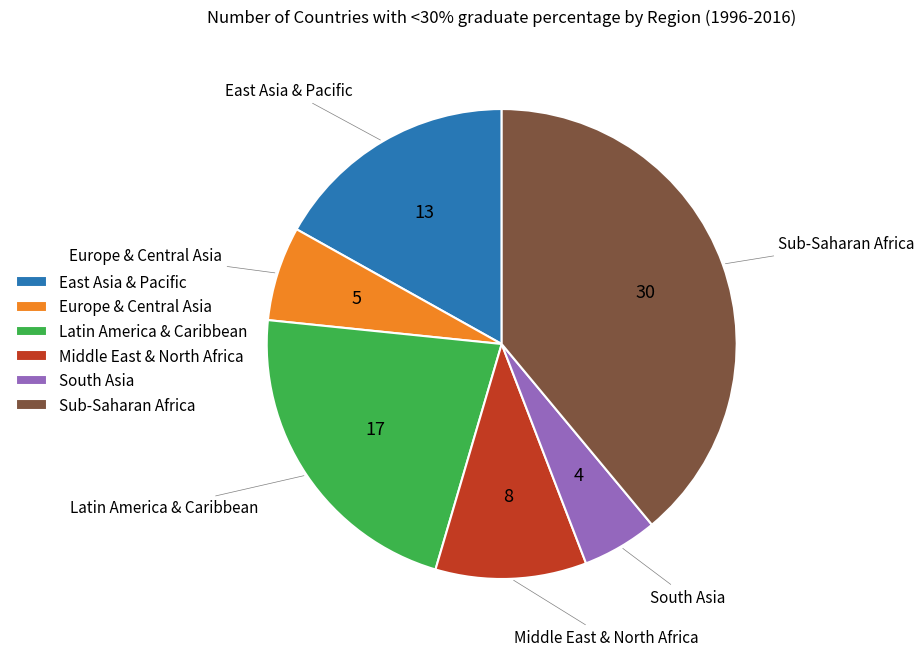

What is the smallest slice in the pie chart?

South Asia